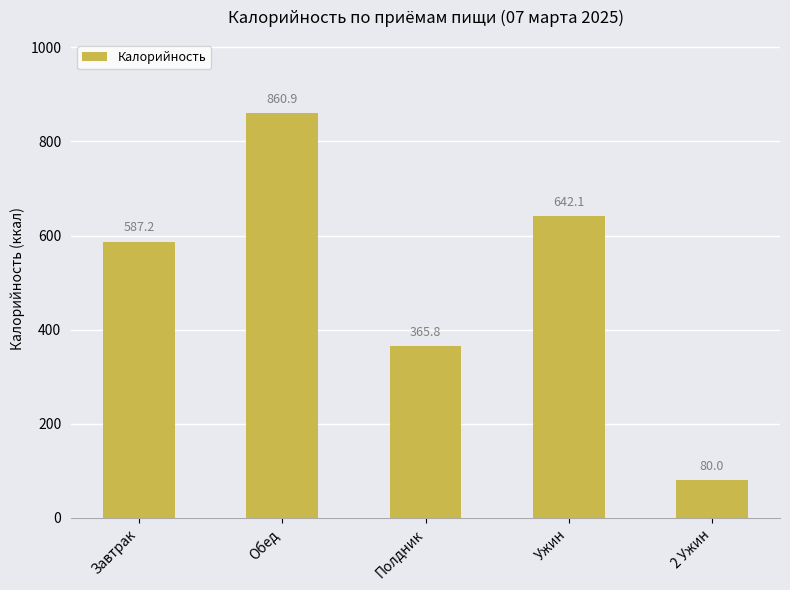

Does the chart contain stacked bars?

No